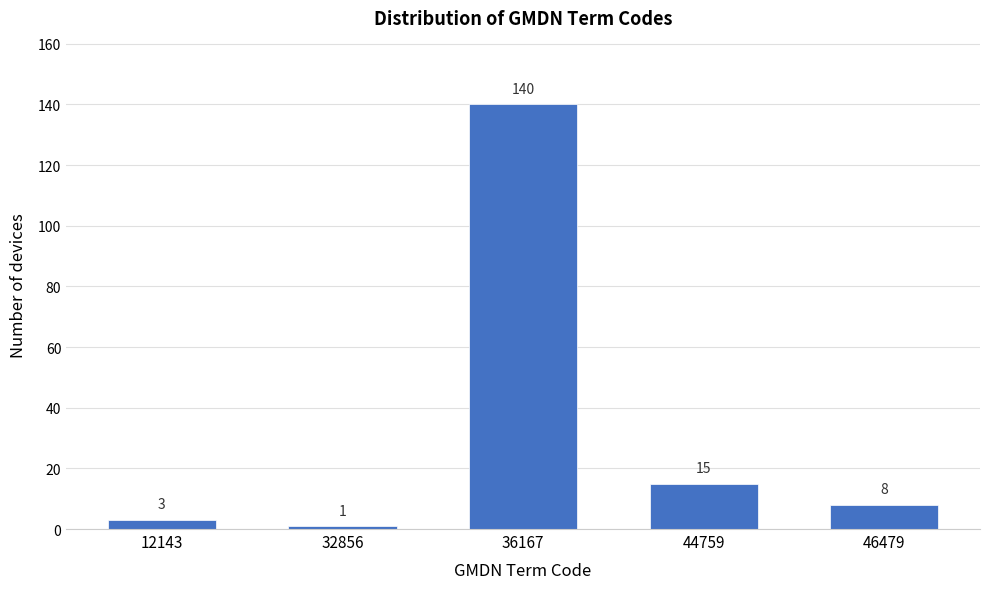

Reading left to right, transcribe all the data shown in this chart.

12143=3	32856=1	36167=140	44759=15	46479=8